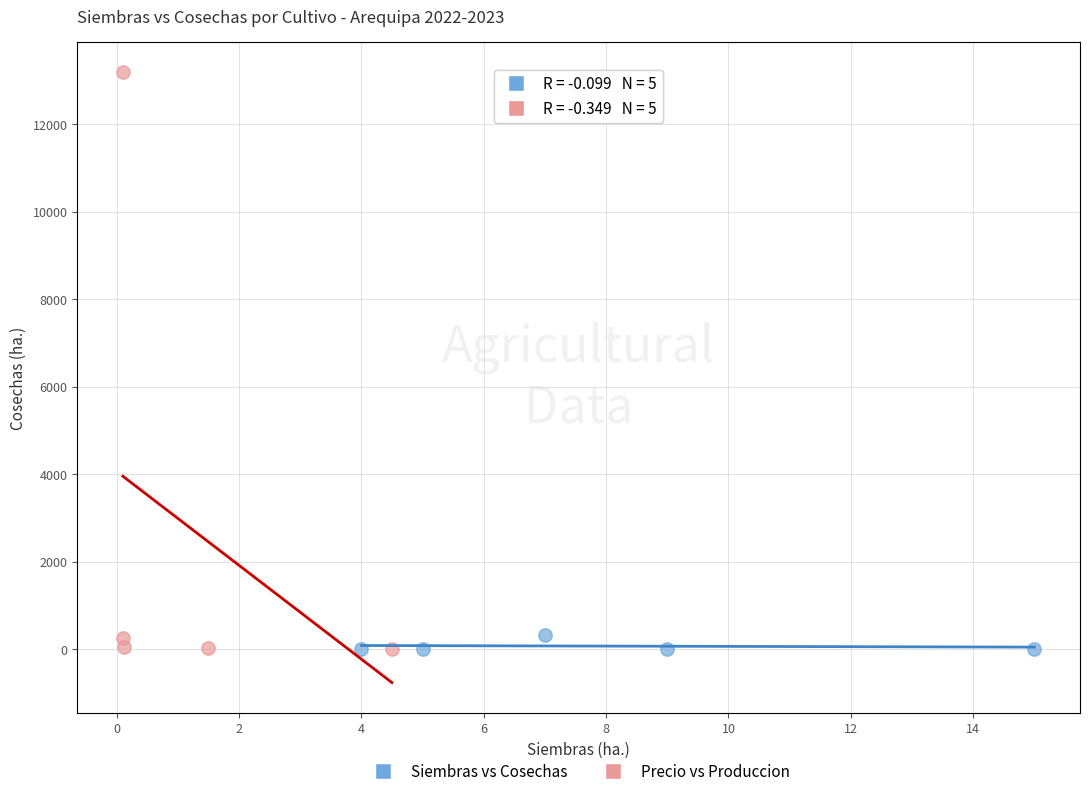

Which series contains the highest Y value?

Precio vs Produccion